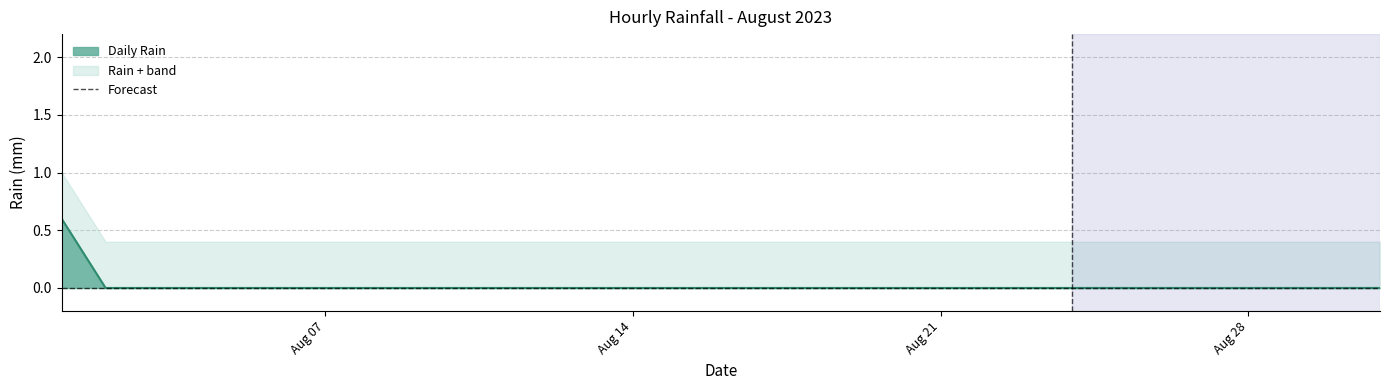

Reading right to left, extract all data points from this chart.

0.0	0.0	0.0	0.0	0.0	0.0	0.0	0.0	0.0	0.0	0.0	0.0	0.0	0.0	0.0	0.0	0.0	0.0	0.0	0.0	0.0	0.0	0.0	0.0	0.0	0.0	0.0	0.0	0.0	0.0	0.6